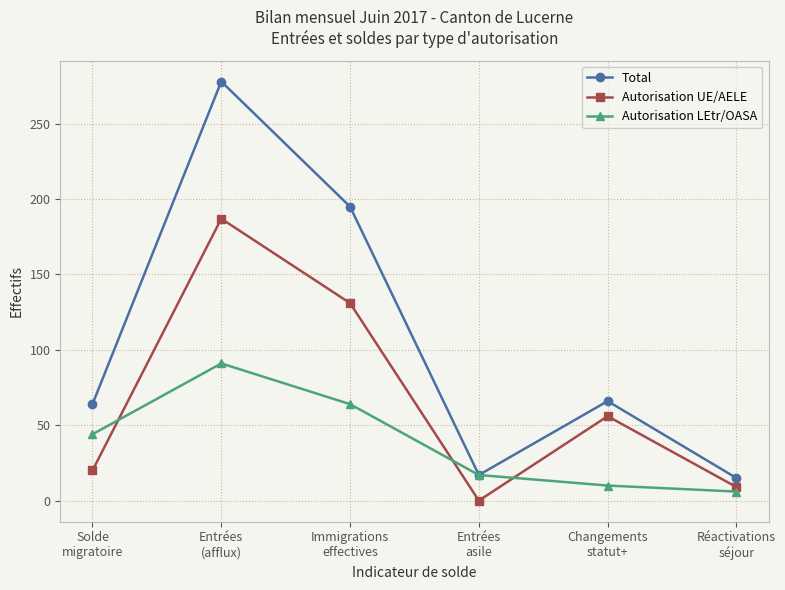

Which series has the largest range (max minus min)?

Total